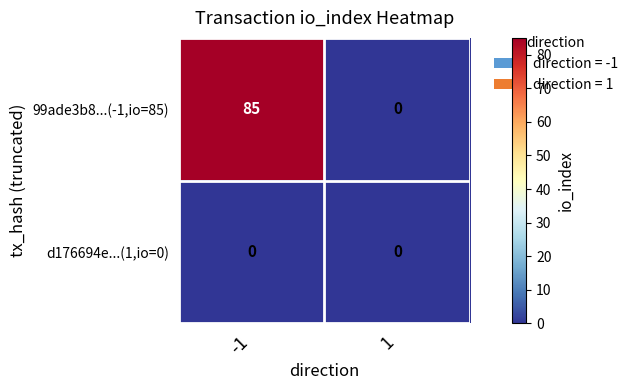

The 99ade3b8...(-1,io=85) series shows 85 at -1. True or false?

True